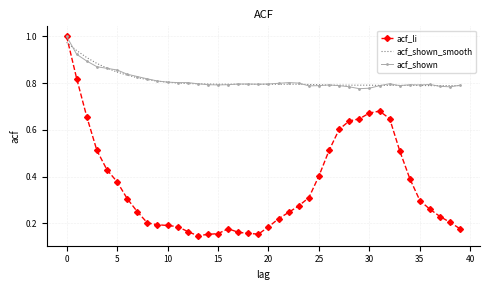

Which series ends up on top after the final intersection of acf_li and acf_shown_smooth?

acf_shown_smooth